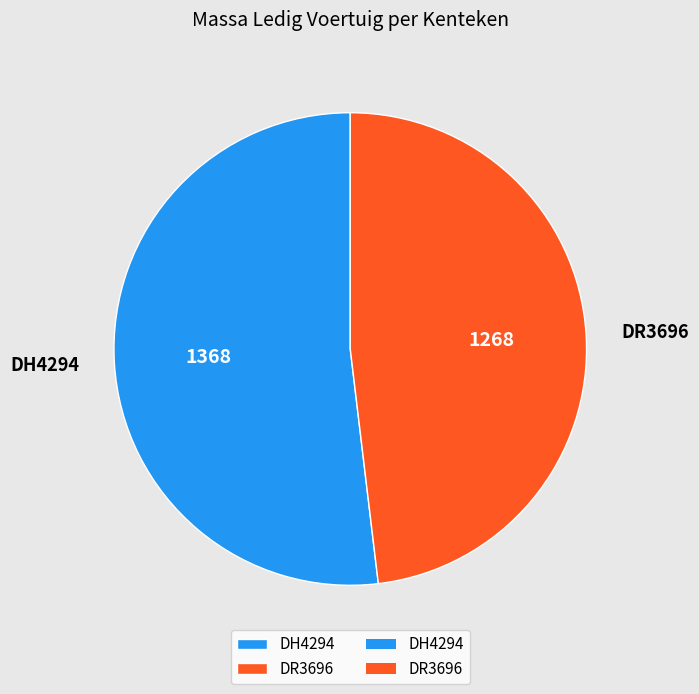

What is the ratio of the value at DH4294 to the value at DR3696?

1.1